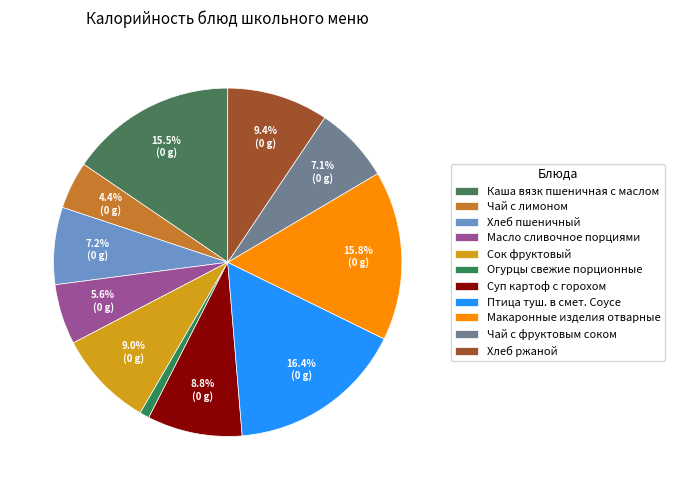

What is the smallest slice in the pie chart?

Огурцы свежие порционные